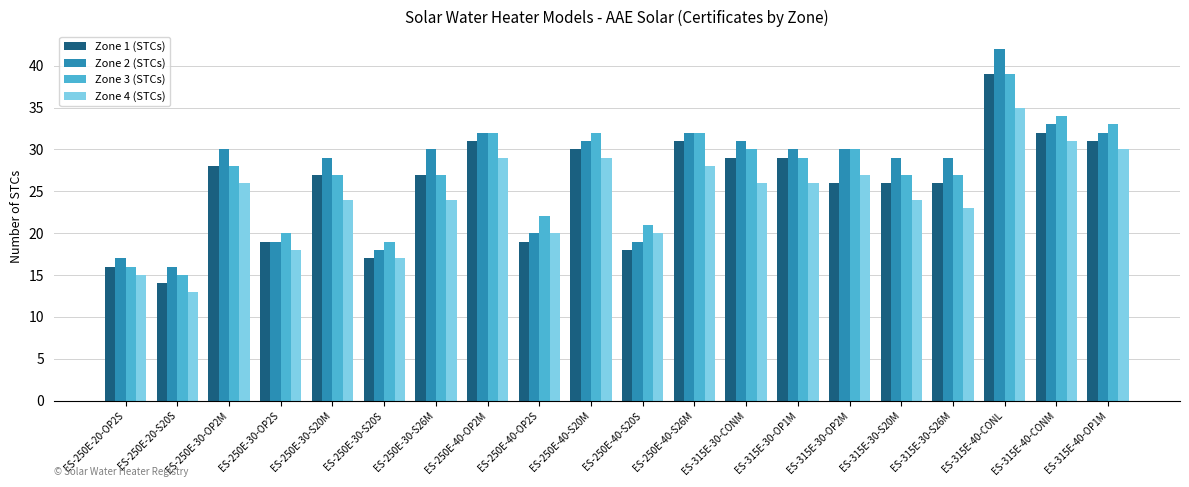

What is the approximate value of Zone 3 (STCs) at ES-315E-40-CONL?

39